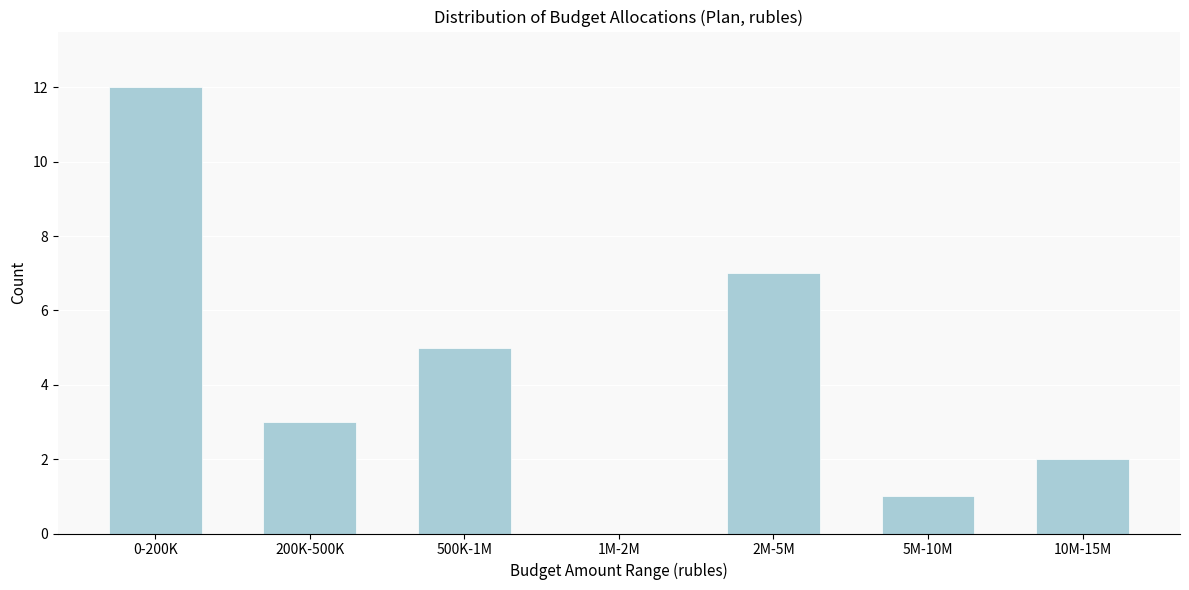

What is the sum of all values?

30